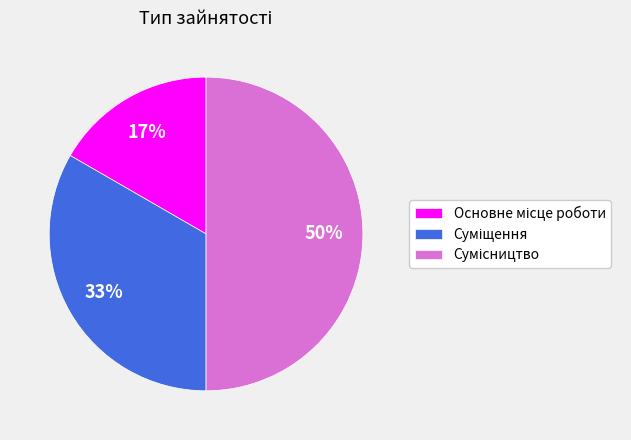

To the nearest percent, what is the average slice percentage?

33%